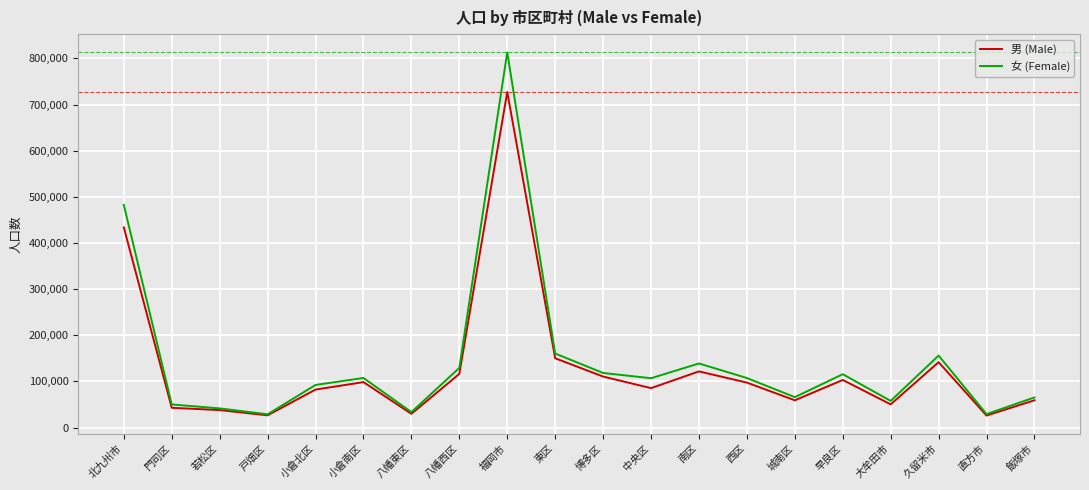

The value of 男 (Male) at 西区 is 97402. True or false?

True